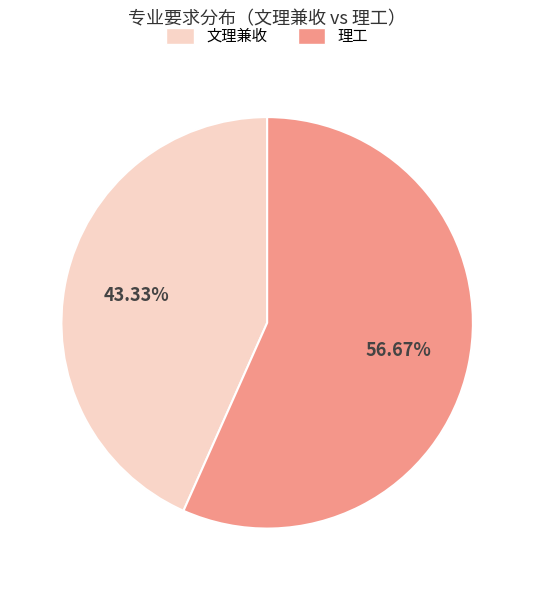

To the nearest percent, what is the difference between the largest and smallest slice percentages?

13%